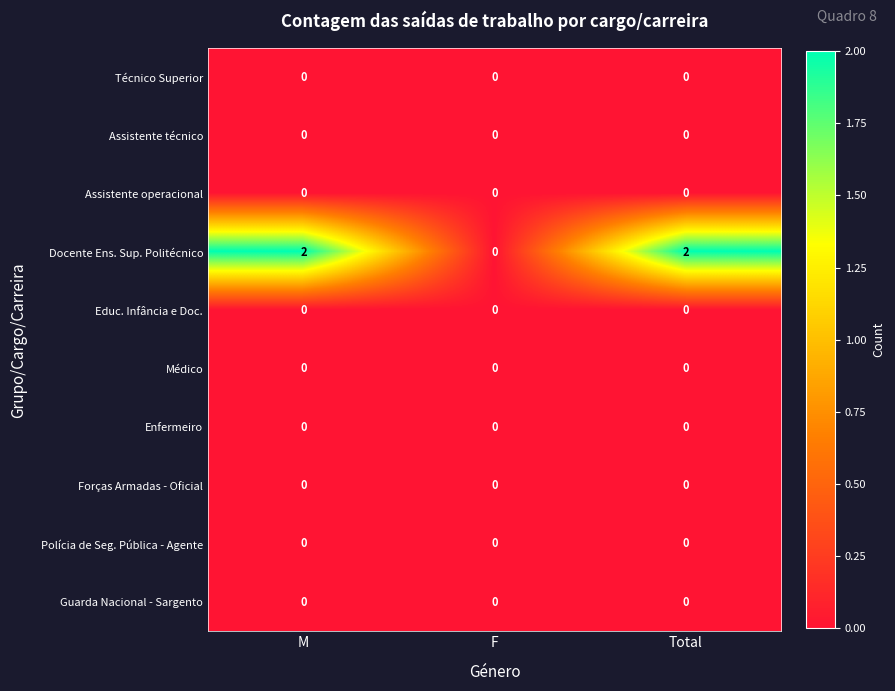

Which series has the widest spread of values?

Docente Ens. Sup. Politécnico